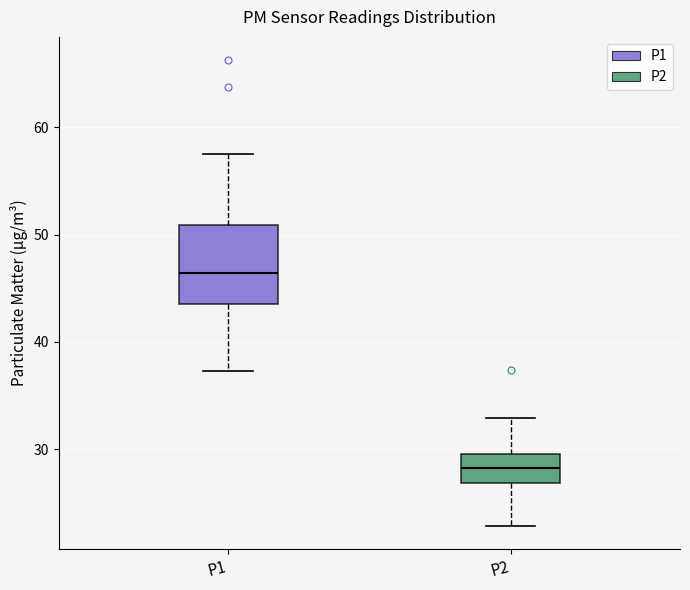

Reading left to right, transcribe this box plot: for each box, give where its median line is, the range the box spans, and where its two whiskers end, as read against the y-axis. The values are not printed on the chart, so give them approximately, as read against the axis.

P1: median 46, box 44 to 51, whiskers 37 to 58
P2: median 28, box 27 to 30, whiskers 23 to 33